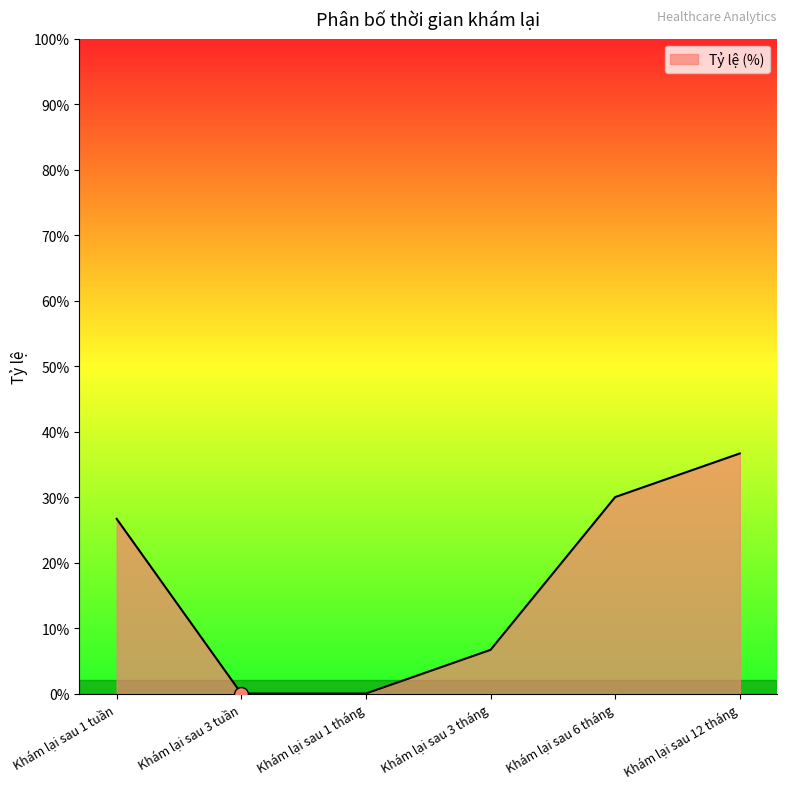

Is this an area chart (filled region under the line)?

Yes